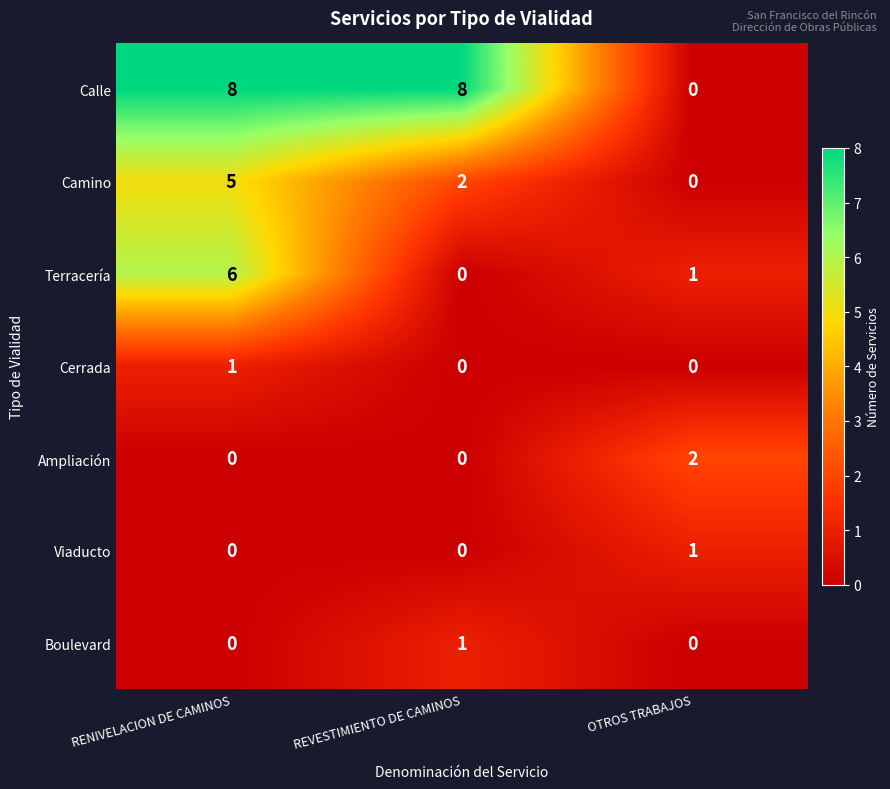

At which category is the sum across all series the highest?

RENIVELACION DE CAMINOS